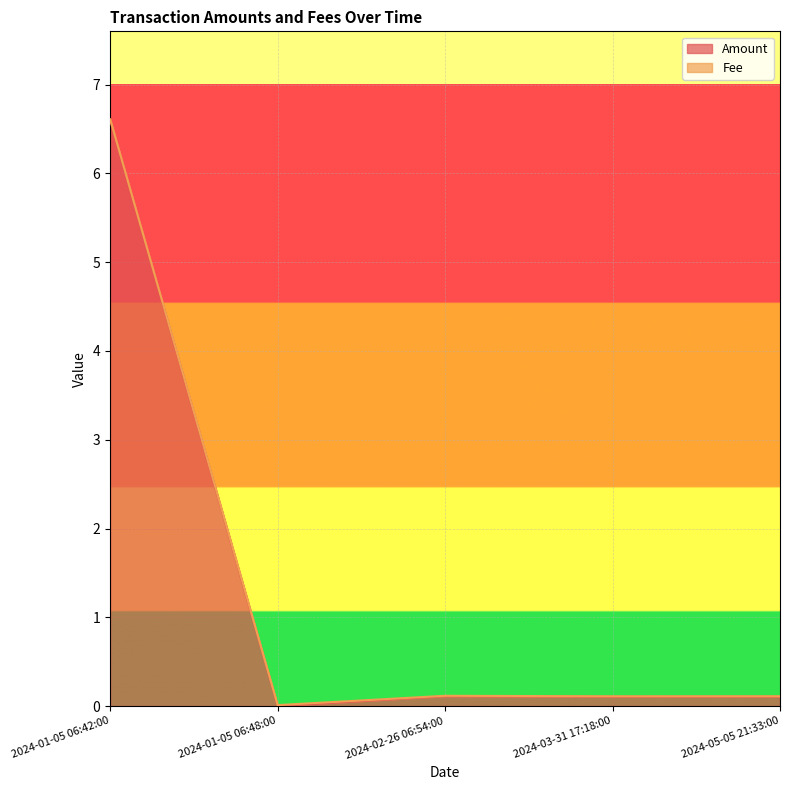

How many points are higher than both their immediate neighbors (excluding endpoints)?

1